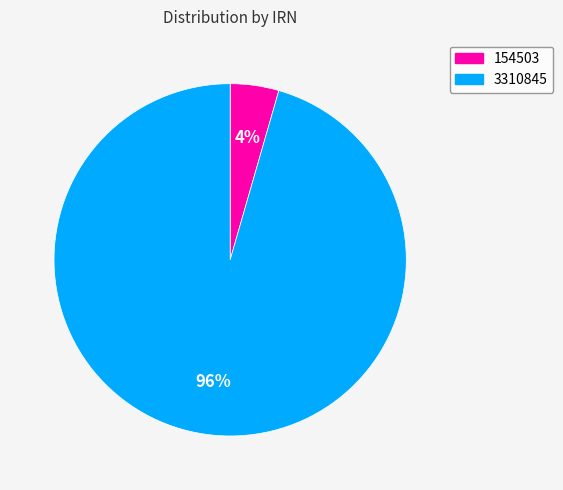

True or false: 3310845 accounts for 96% of the total.

True